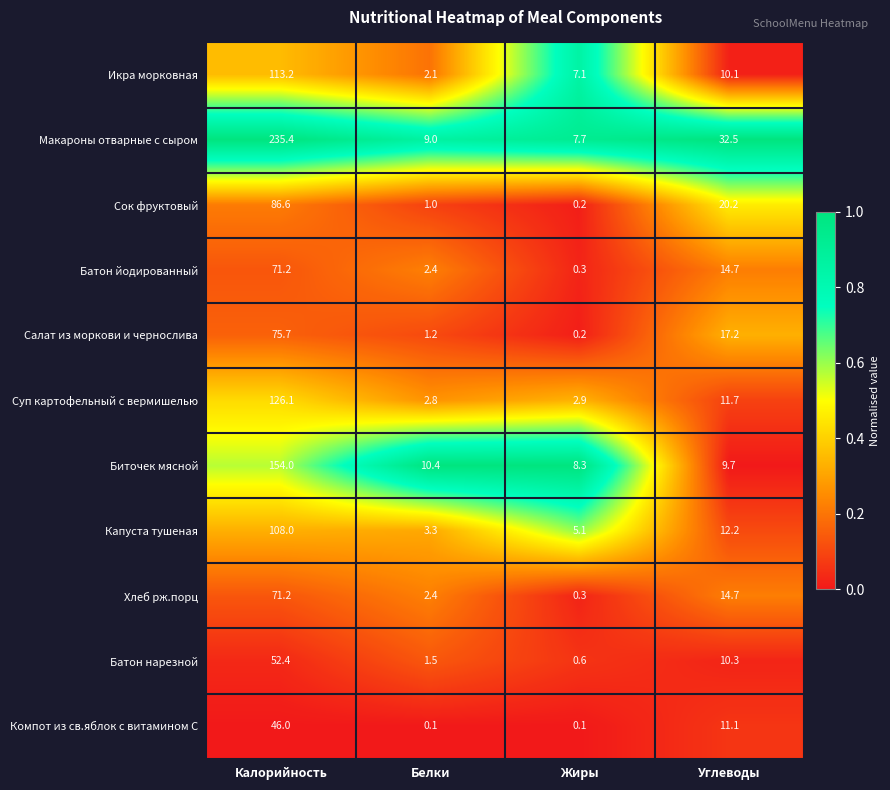

Rank the categories by Макароны отварные с сыром value from lowest to highest.

Жиры, Белки, Углеводы, Калорийность